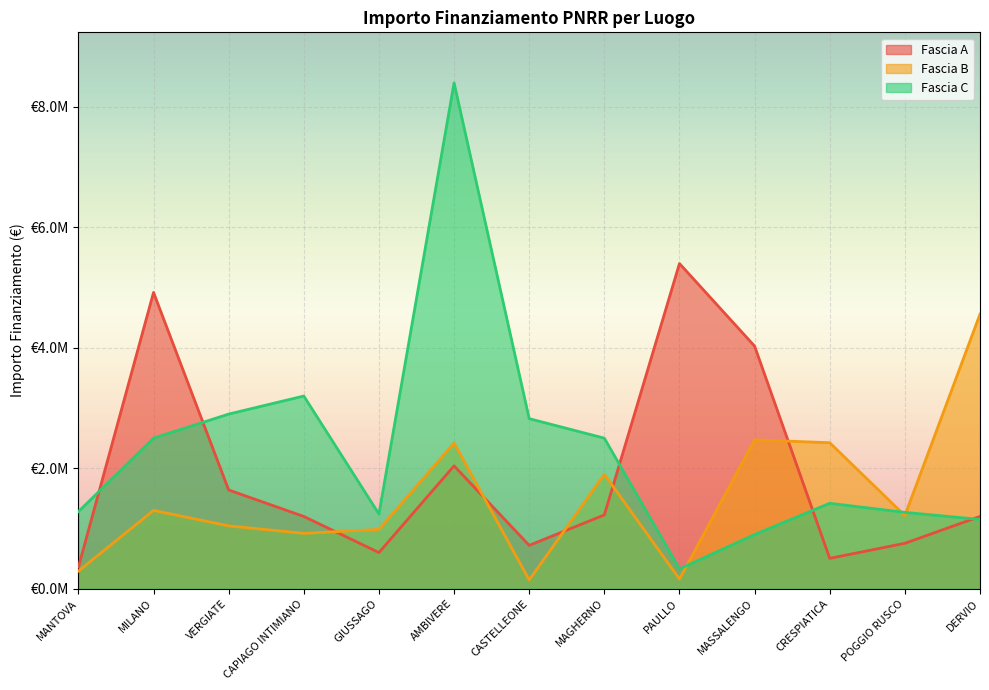

At which category does Fascia B reach its first local valley?

CAPIAGO INTIMIANO